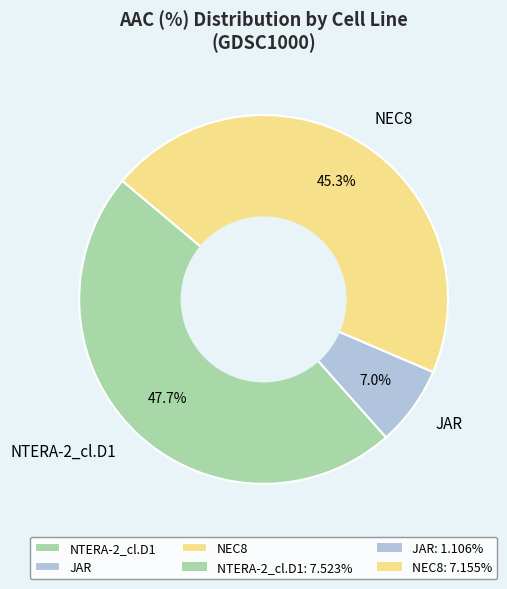

Which category has the biggest portion of the pie?

NTERA-2_cl.D1